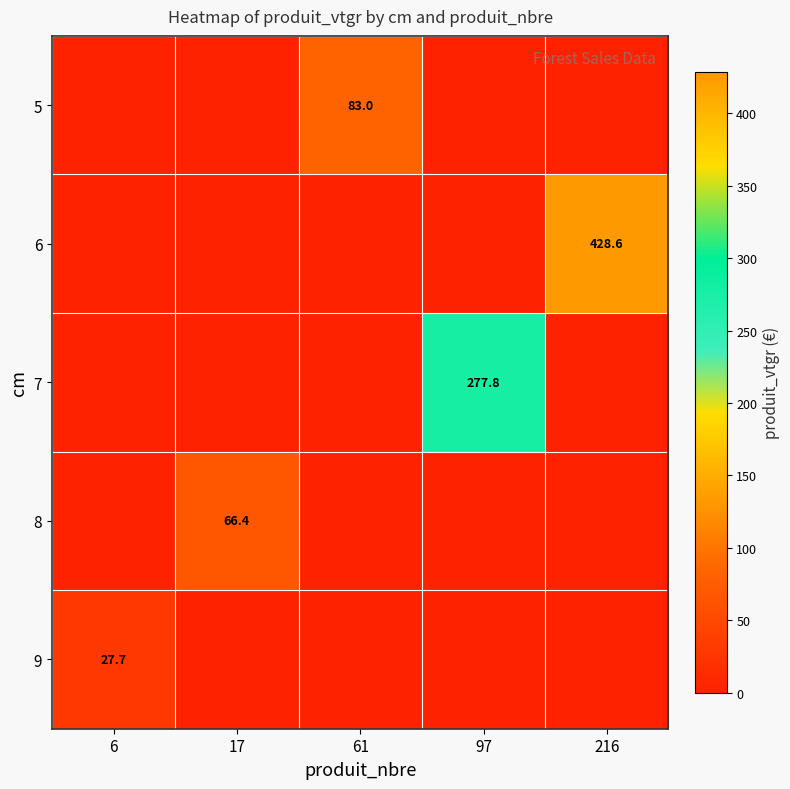

The 7 series shows 277.8 at 97. True or false?

True